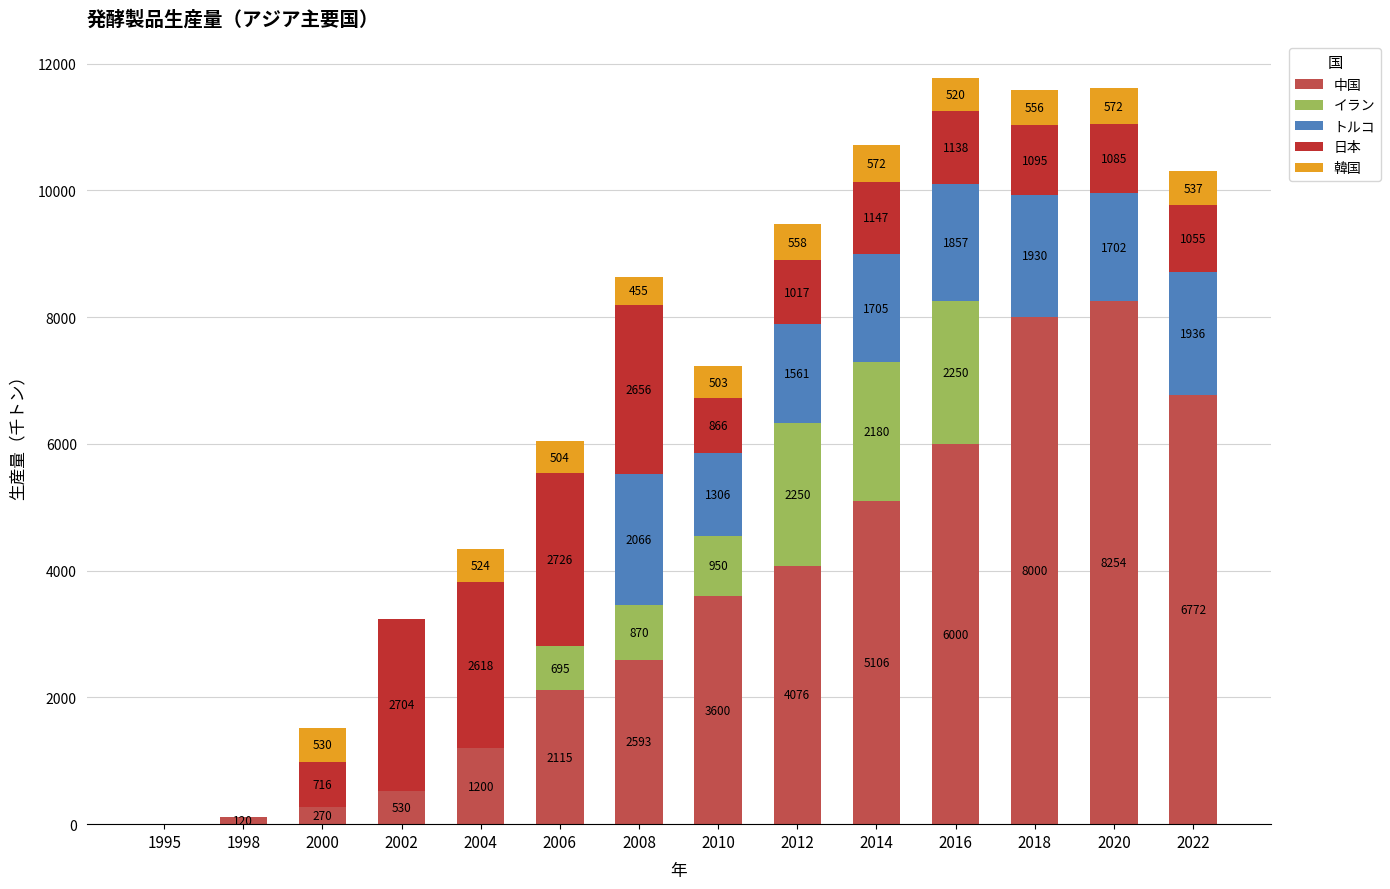

Reading left to right, what are the values for 中国?

1995=0	1998=120	2000=270	2002=530	2004=1200	2006=2115	2008=2593	2010=3600	2012=4076	2014=5106	2016=6000	2018=8000	2020=8254	2022=6772